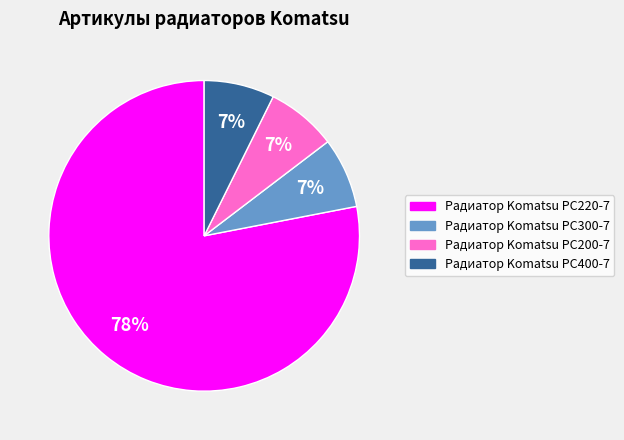

Which has a higher value, Радиатор Komatsu PC220-7 or Радиатор Komatsu PC300-7?

Радиатор Komatsu PC220-7